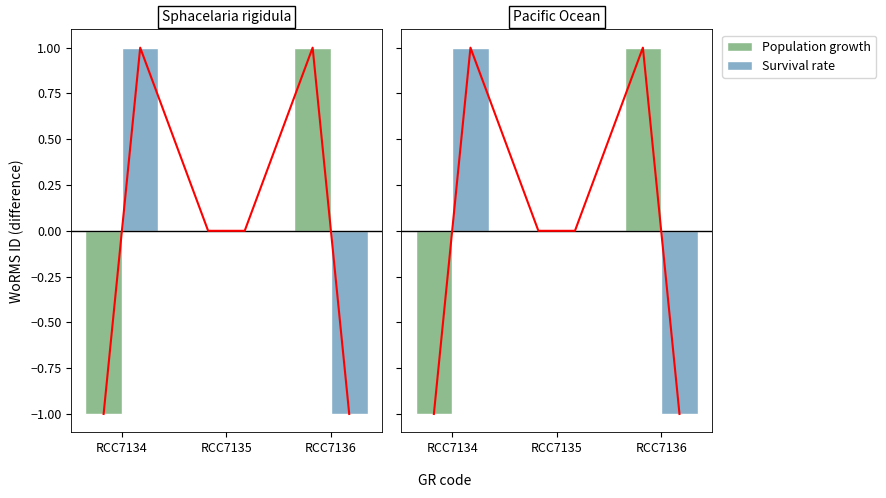

What value does the Population growth series have at RCC7136?

1